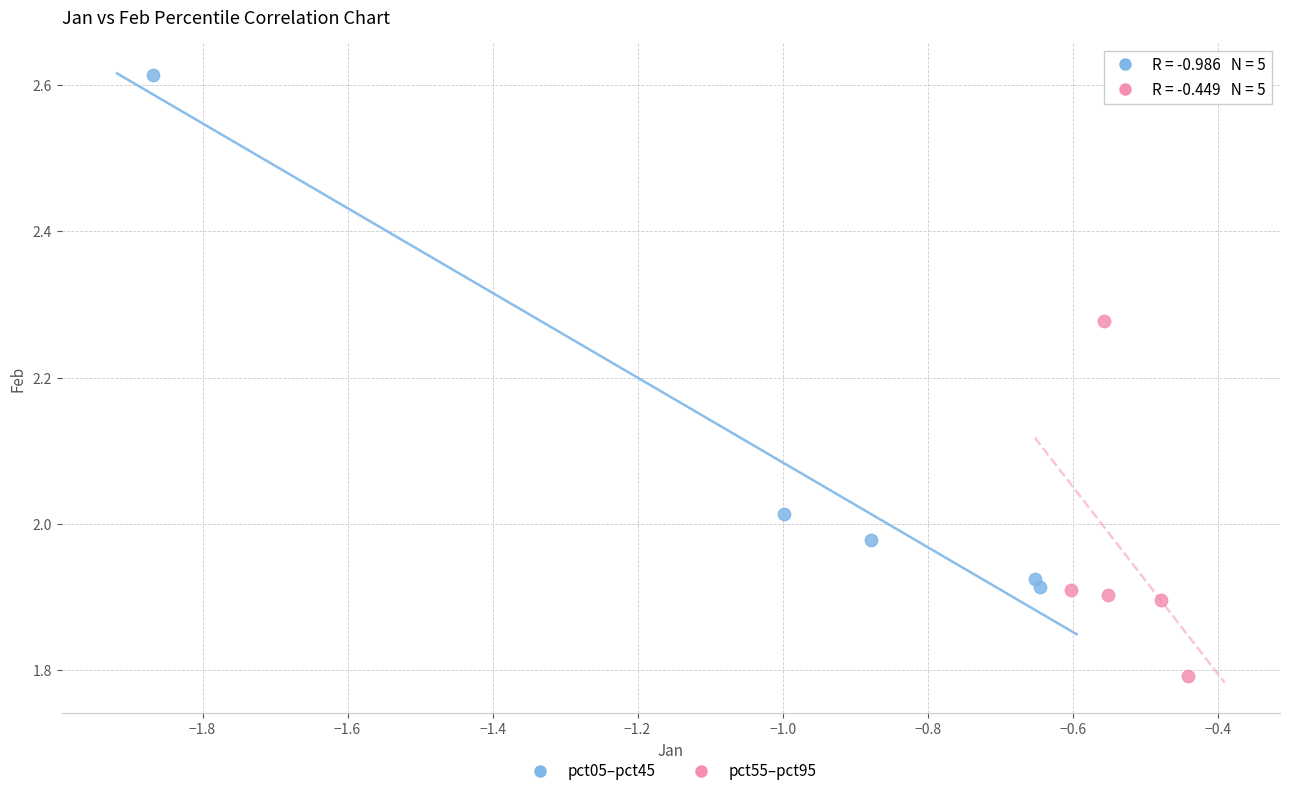

Which series has the widest spread of Y values?

pct05–pct45